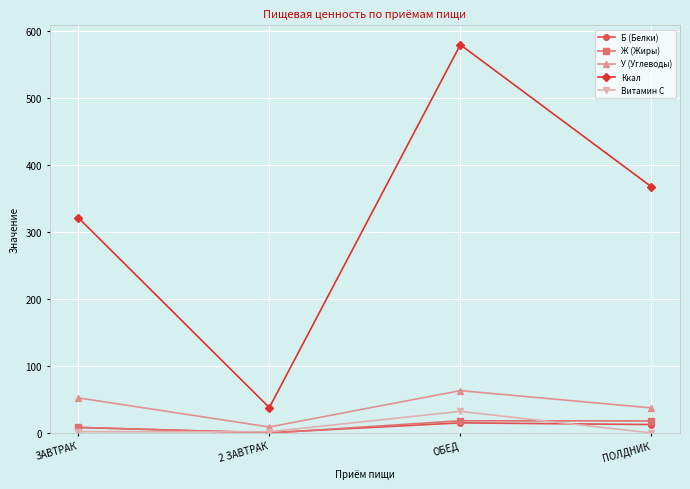

Count the number of categories in the chart.

4